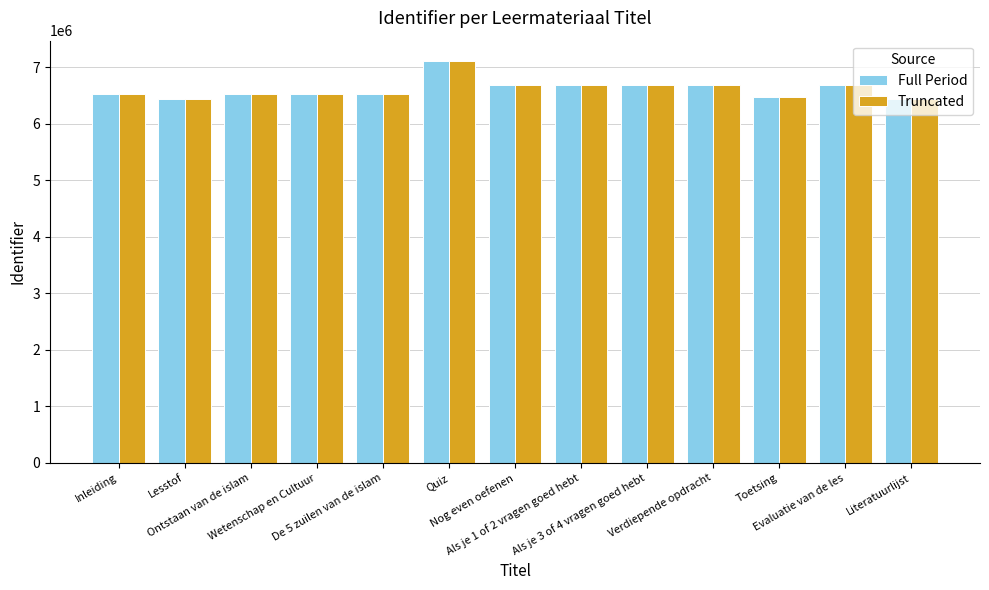

What is the smallest value displayed?

6444541